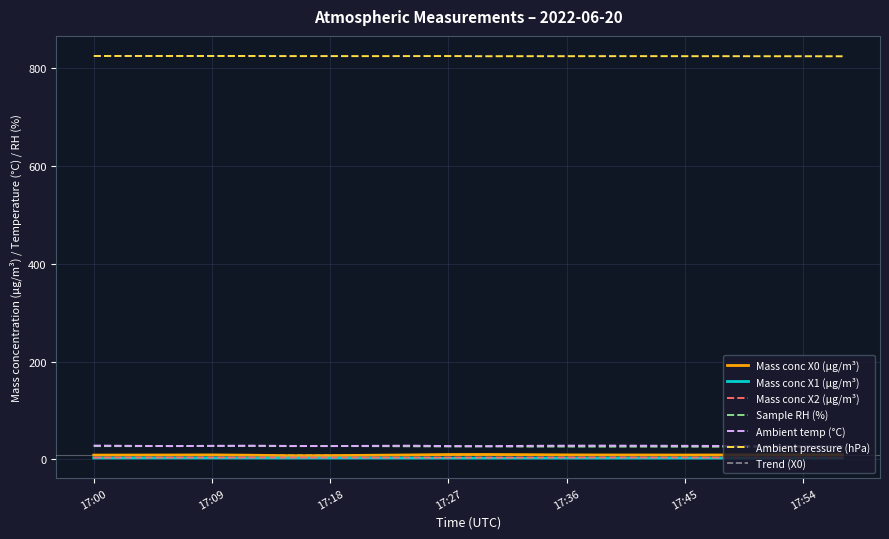

True or false: Sample RH (%) and Mass conc X1 (μg/m³) intersect in this chart.

False